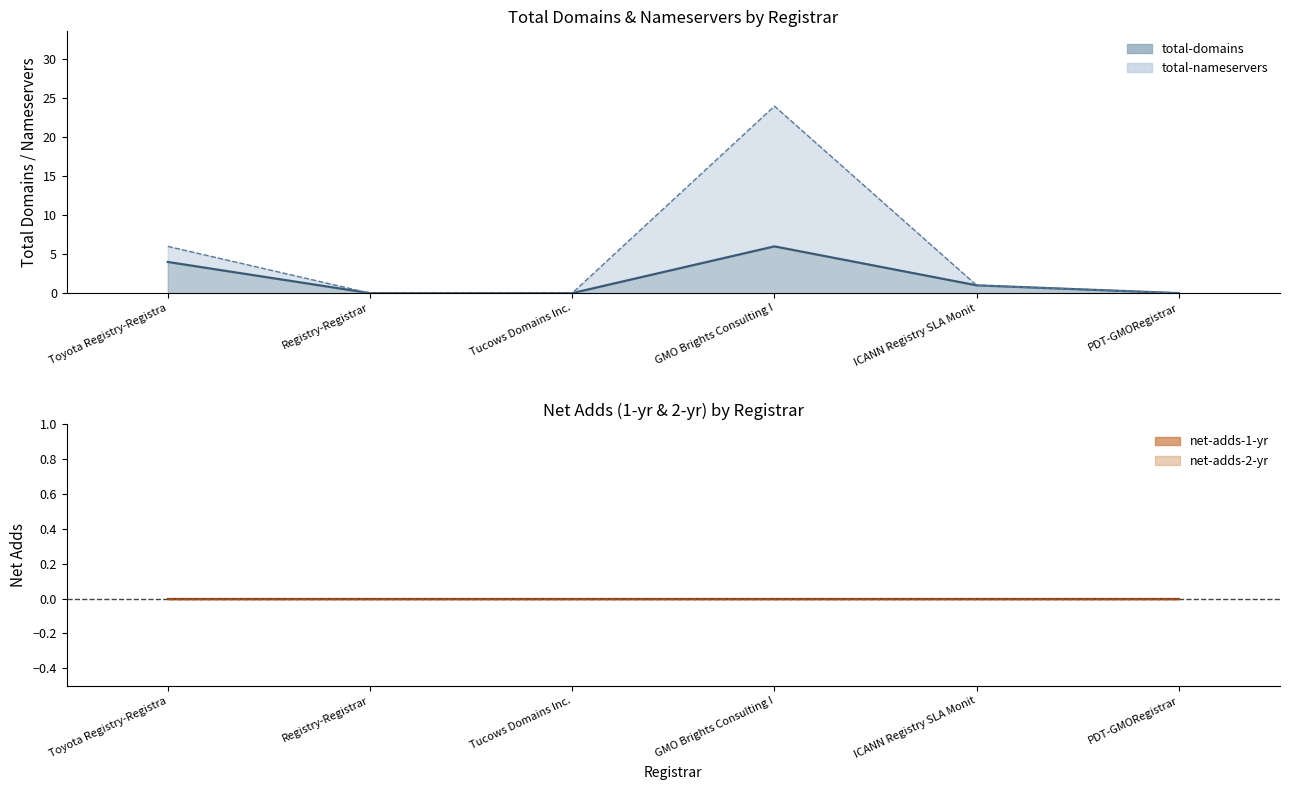

True or false: total-nameservers has more than 0 points higher than both neighbors.

True